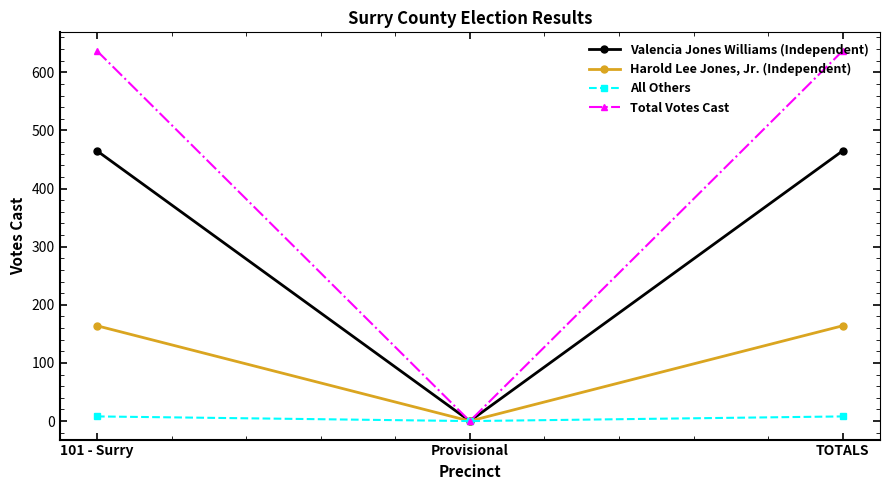

Which series has the largest total across all categories?

Total Votes Cast